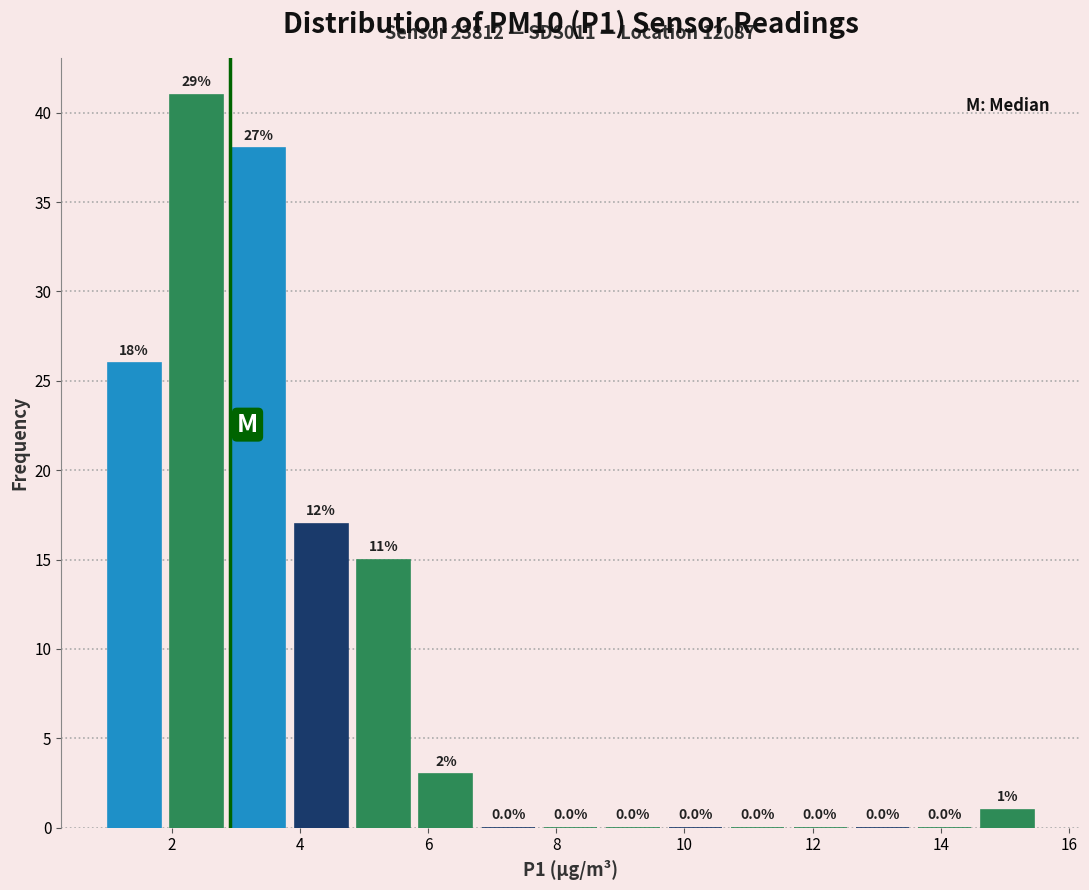

Which range on the x-axis has the tallest bar?

2.0 to 2.8